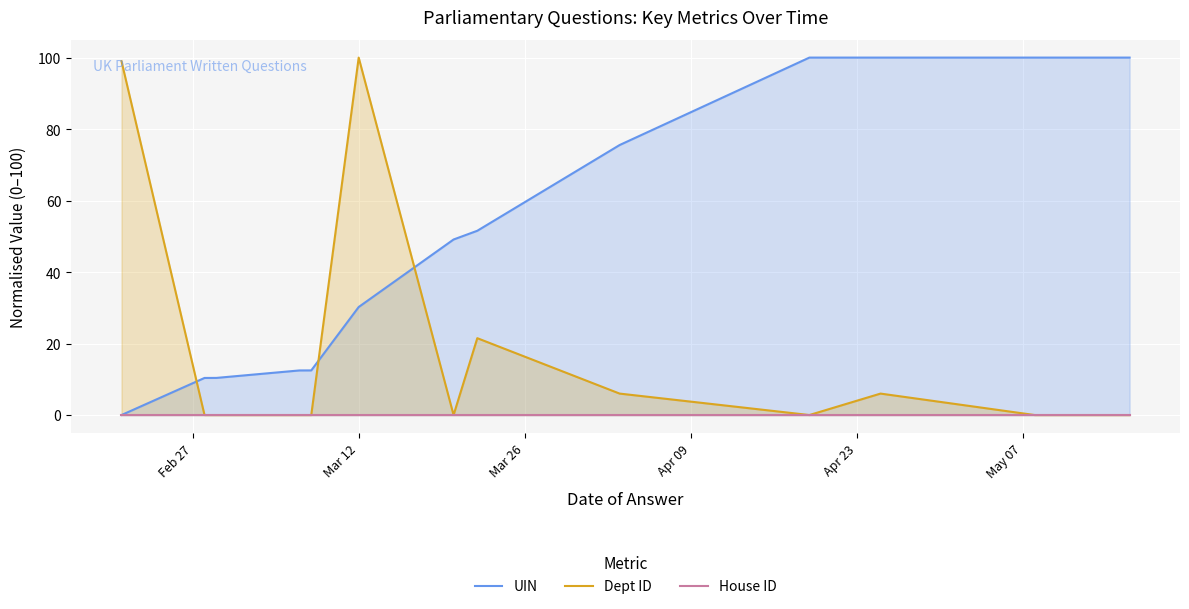

What is the highest value of the UIN series?

100.0